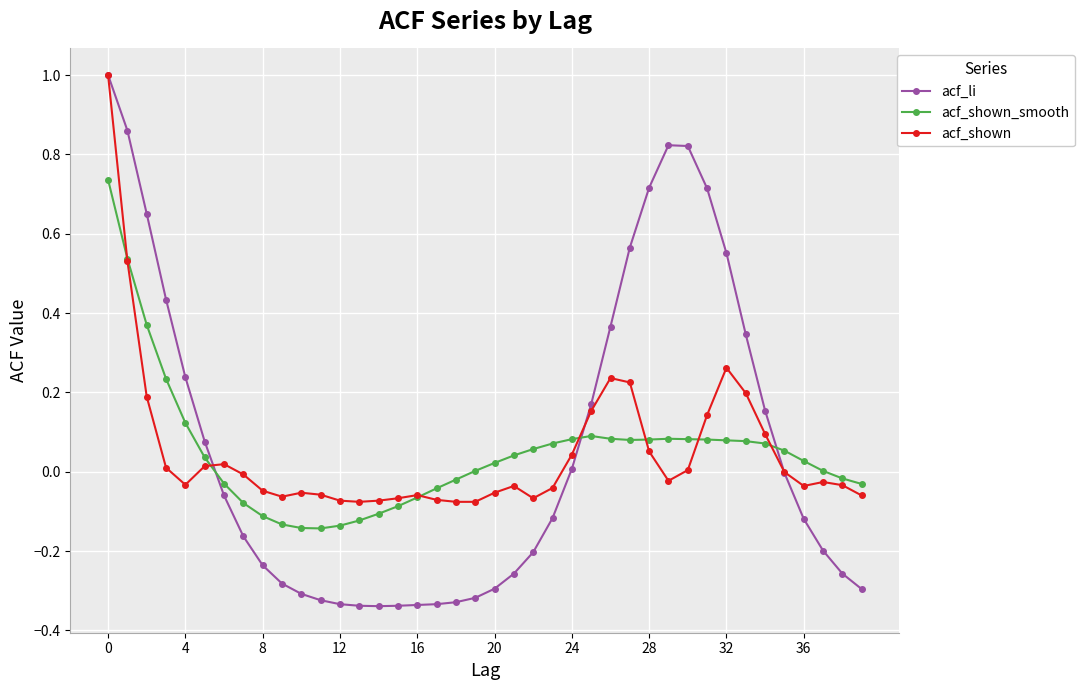

How many intersections are there between acf_li and acf_shown_smooth?

3